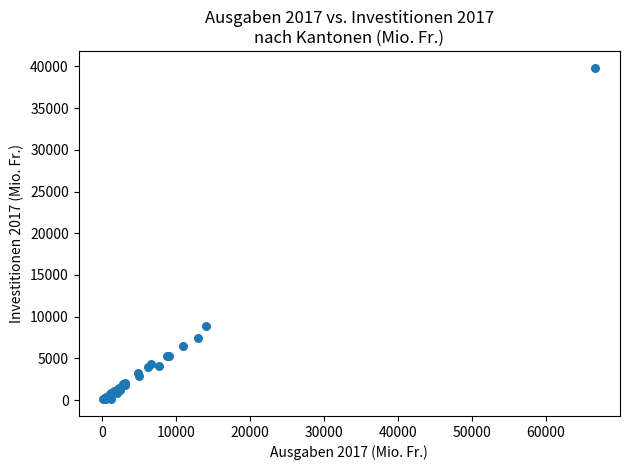

What Y value in the scatter plot is closest to 19975?

8887.7